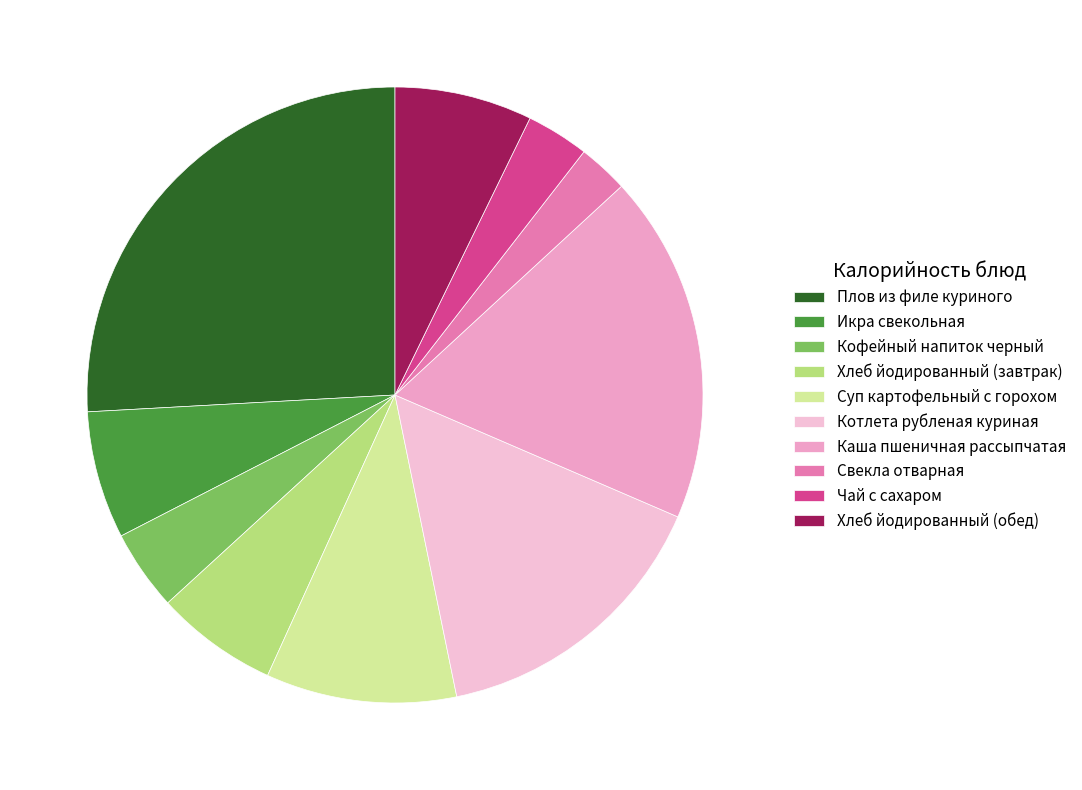

What is the largest slice in the pie chart?

Плов из филе куриного